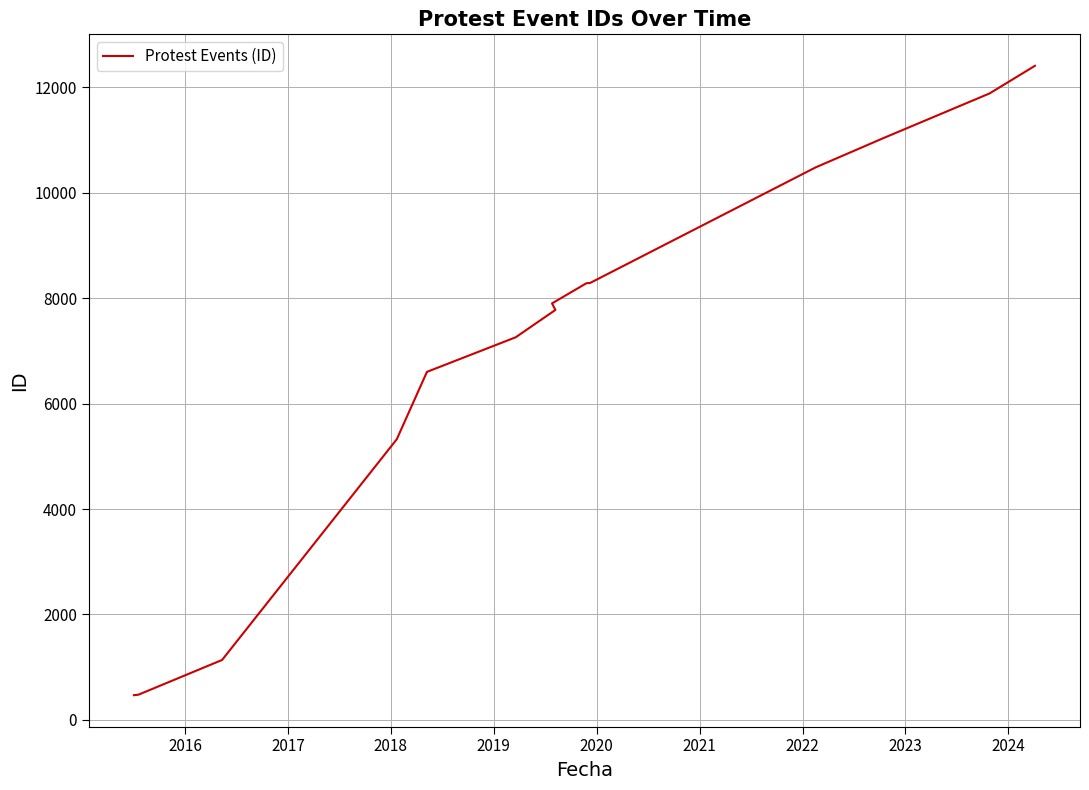

Between 2021 and 2016, which is larger?

2021